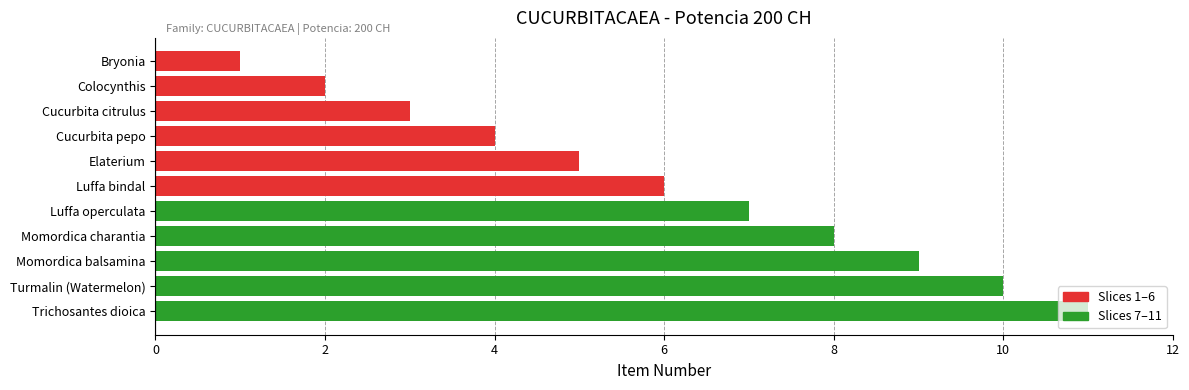

How many bars are there in total?

11